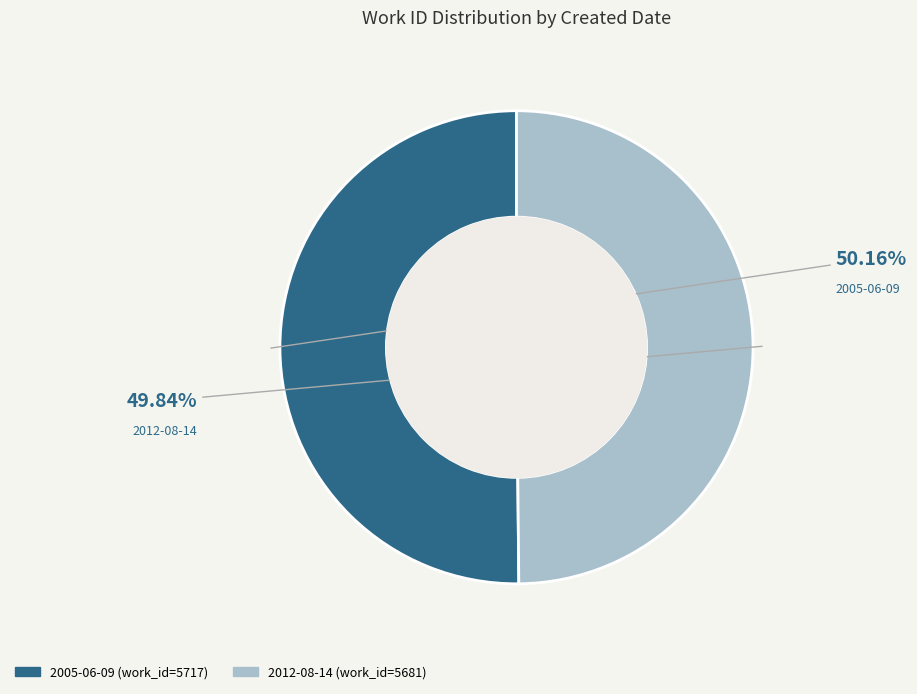

Does any single category account for the majority?

Yes